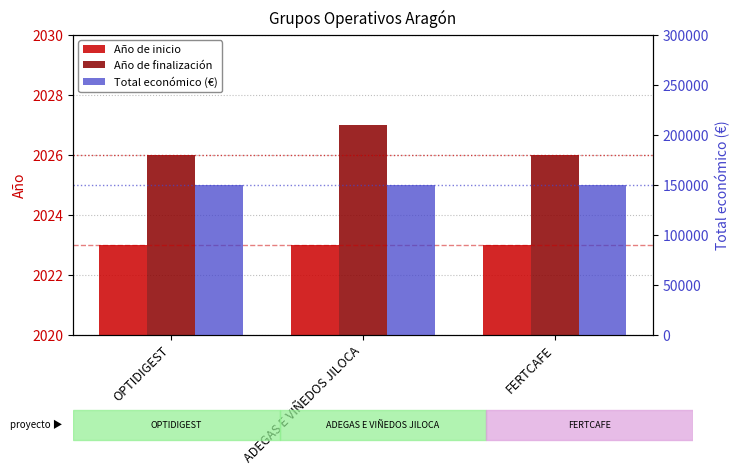

The value of Total económico (€) at ADEGAS E VIÑEDOS JILOCA is 98895. True or false?

False